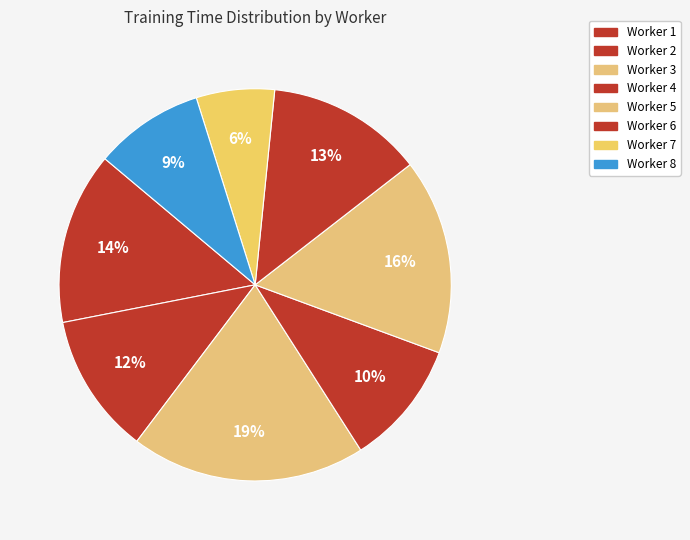

Which slice is the smallest?

Worker 7